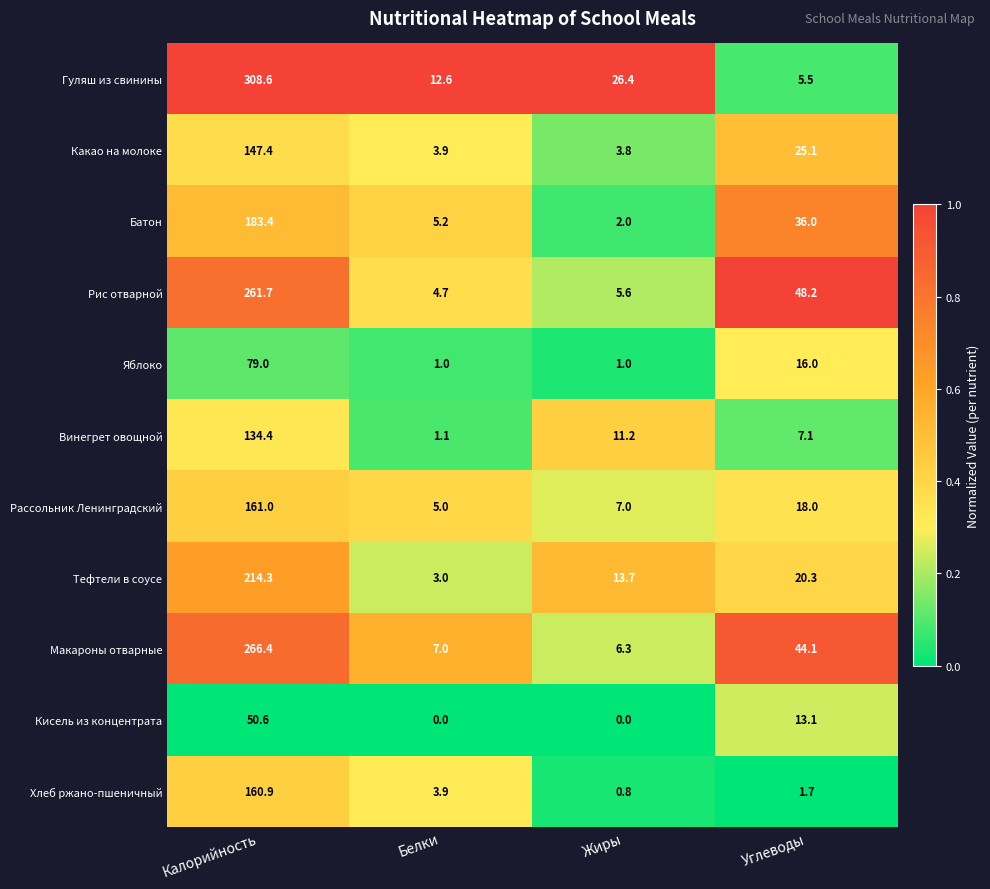

Is it true that Рассольник Ленинградский equals 5.7 at Углеводы?

False